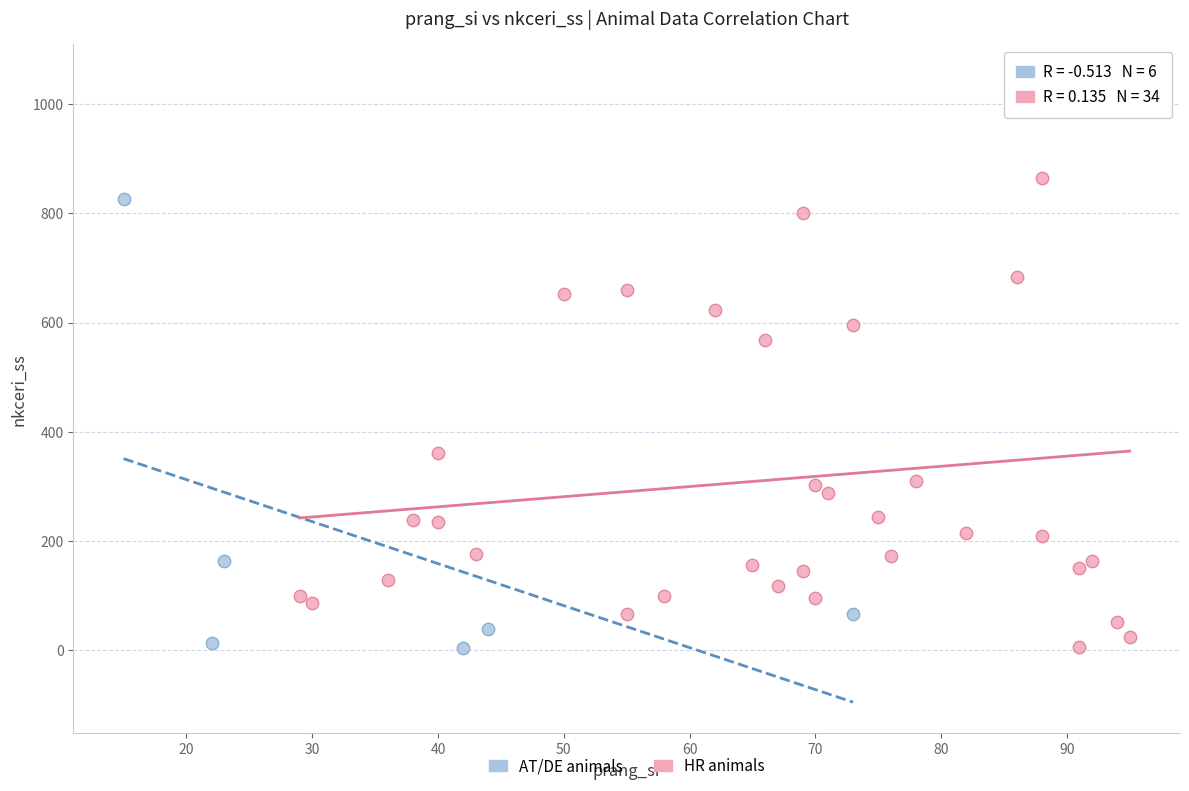

Which series has the widest spread of Y values?

HR animals